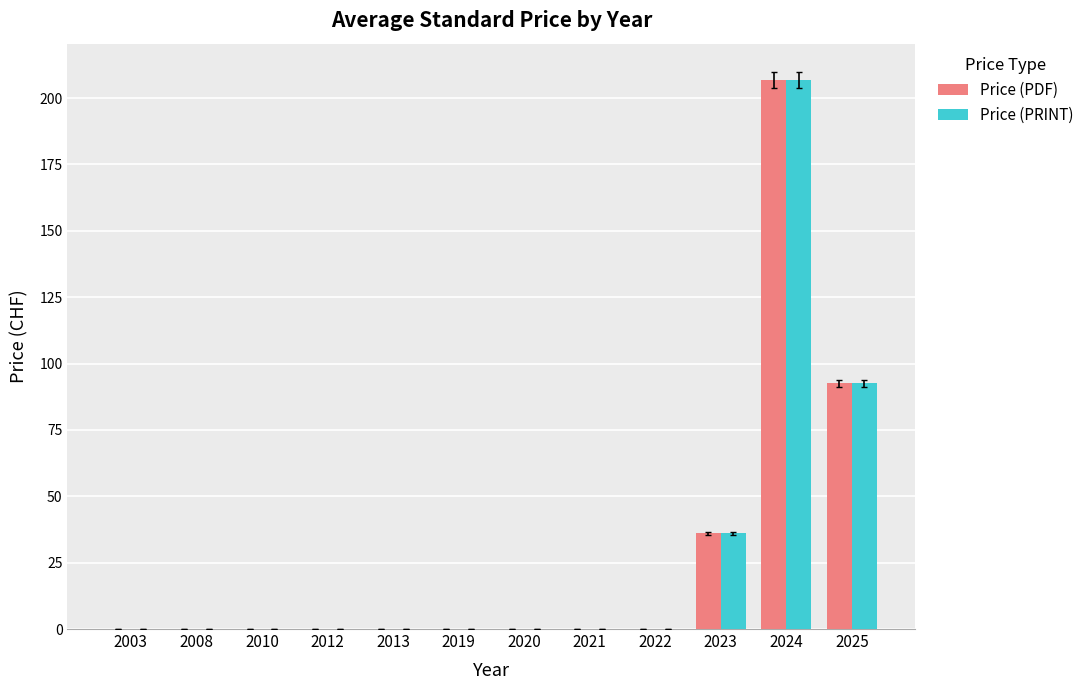

How many distinct data groups are displayed?

2